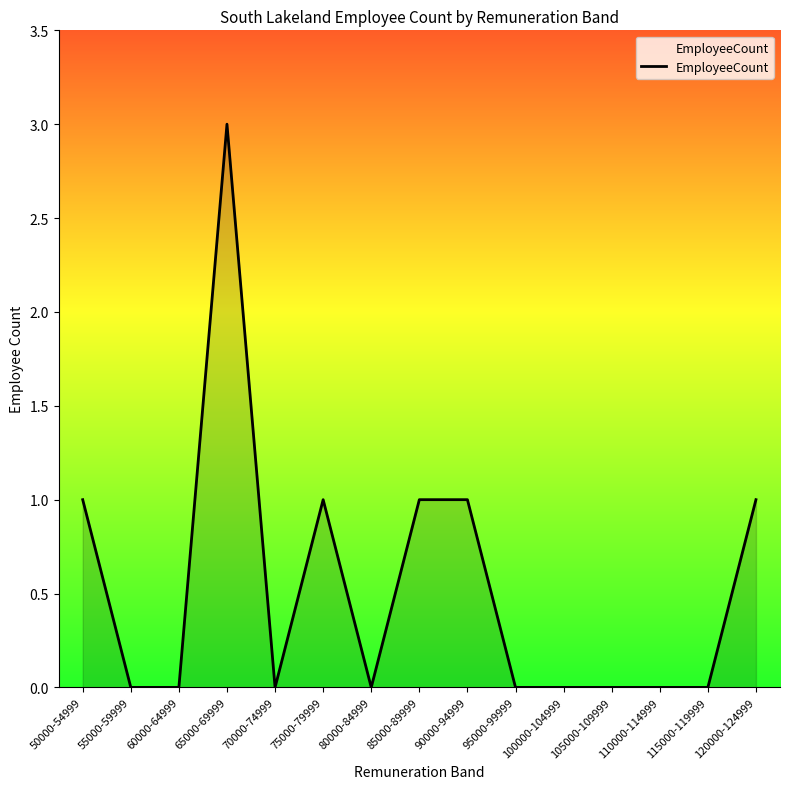

Which has a higher value, 50000-54999 or 105000-109999?

50000-54999